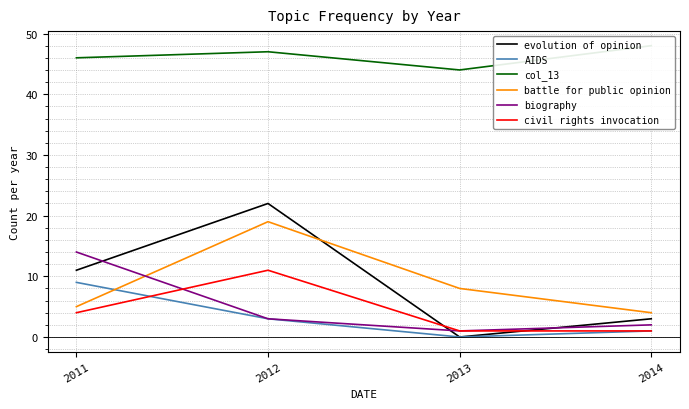

Rank the series by their maximum value, from highest to lowest.

col_13, evolution of opinion, battle for public opinion, biography, civil rights invocation, AIDS